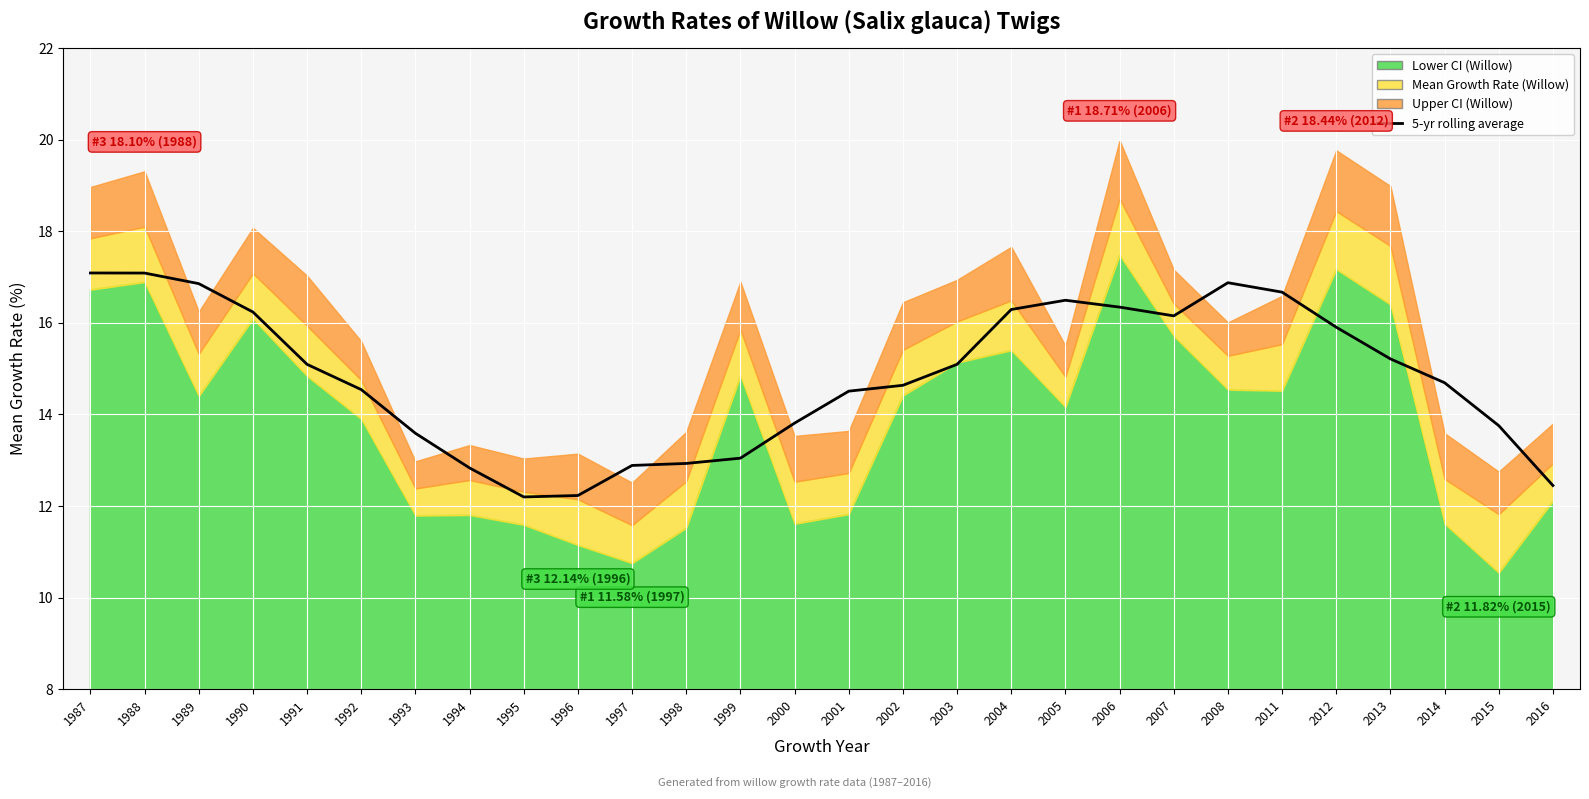

The value at 2014 is 14.7. True or false?

True